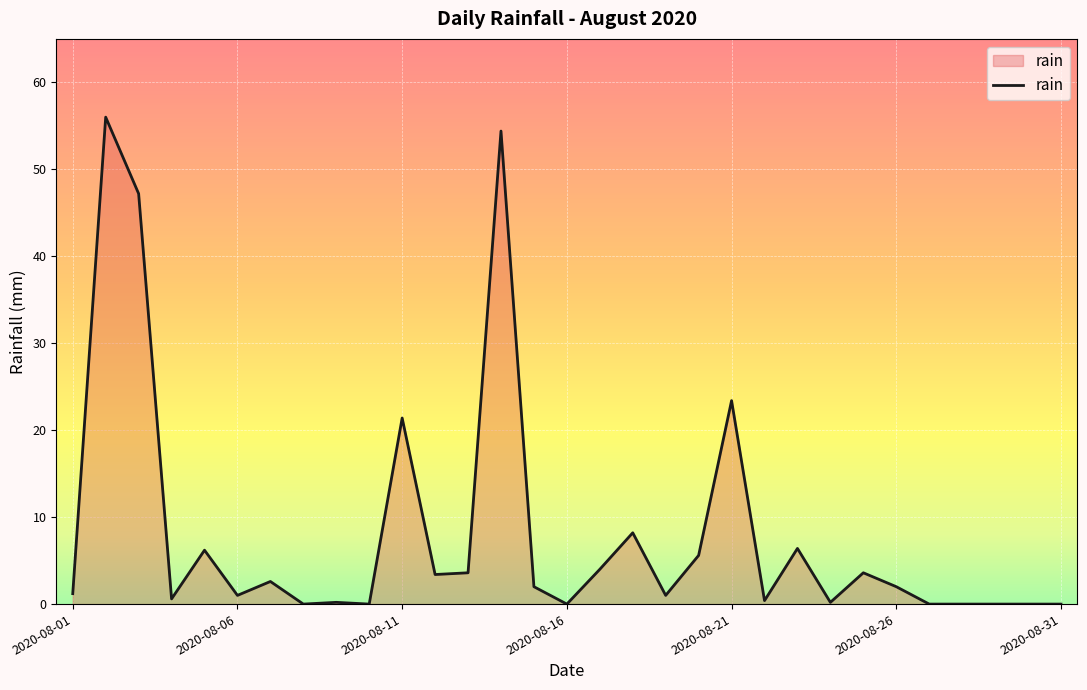

What is the difference between the maximum and minimum values?

56.0